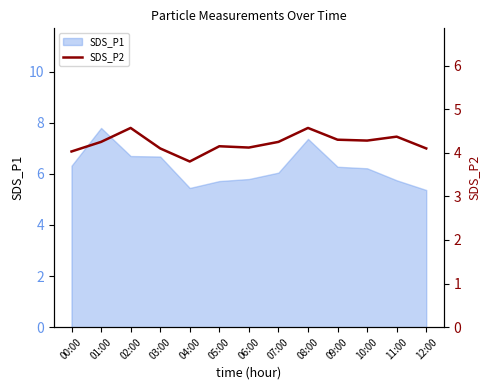

The chart shows a value of 4.2 at 01:00. True or false?

True